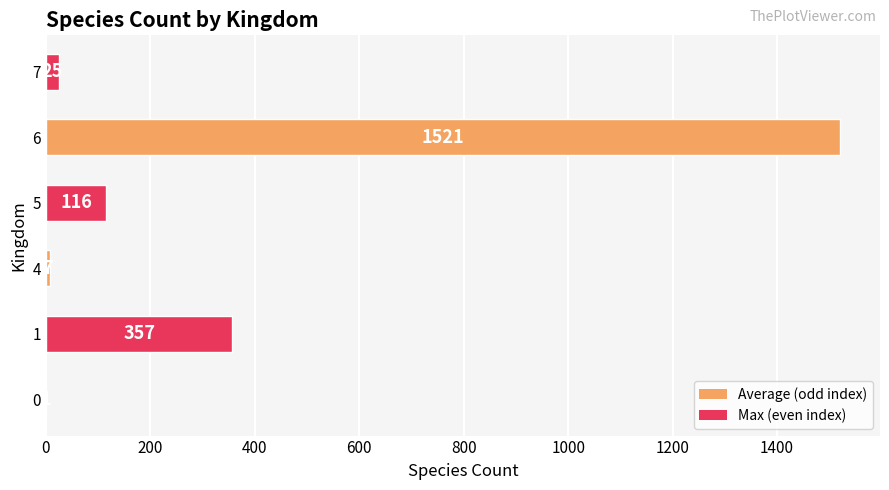

Reading bottom to top, extract all data points from this chart.

0=1	1=357	4=7	5=116	6=1521	7=25